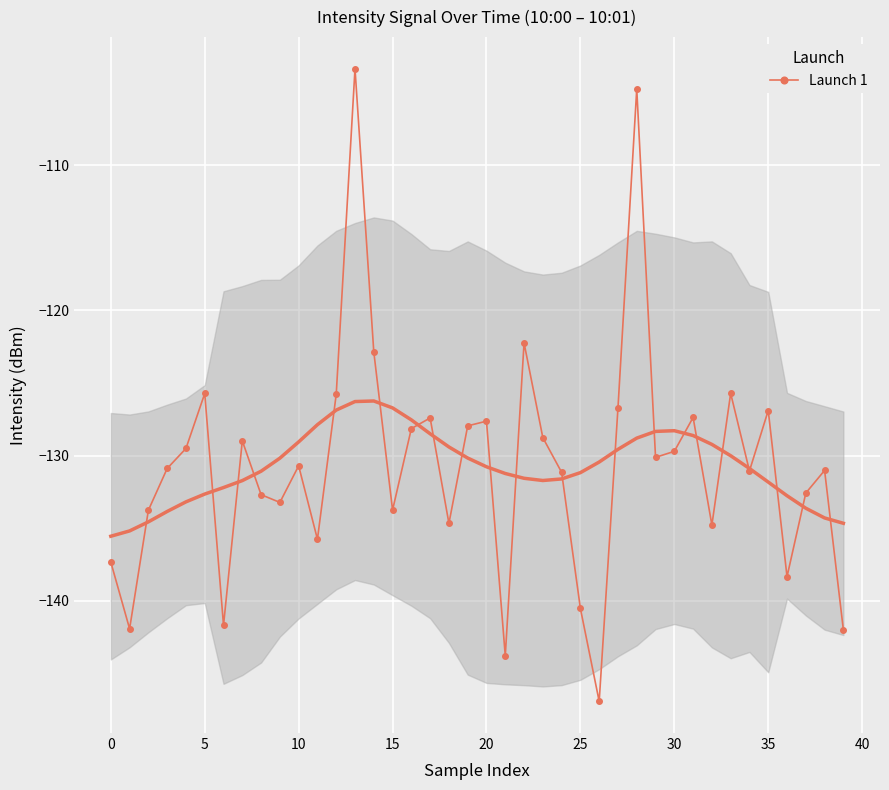

At which category does the chart reach its minimum across all series?

26